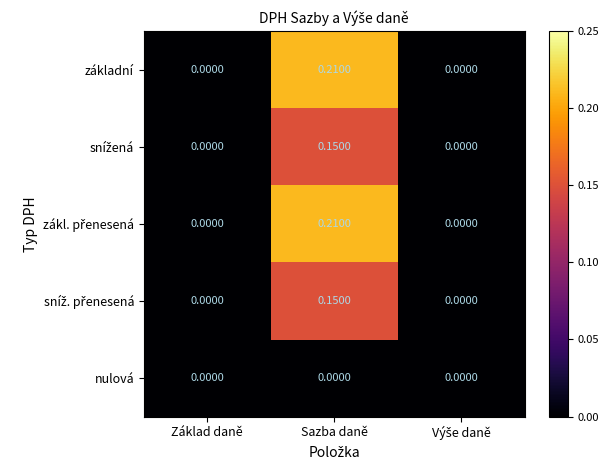

How many distinct data groups are displayed?

5